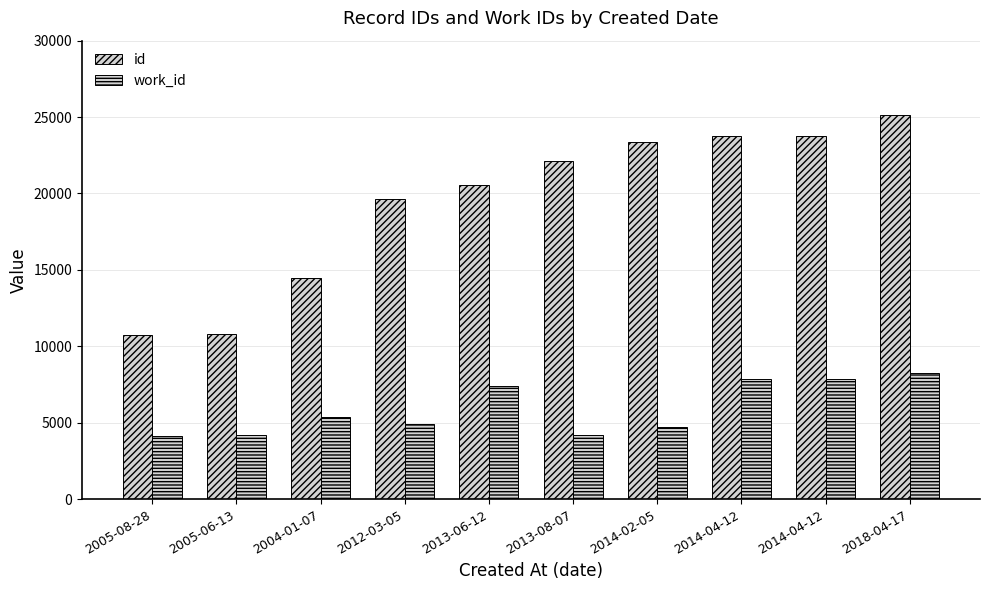

Which series changed the most between 2013-08-07 and 2014-04-12?

work_id